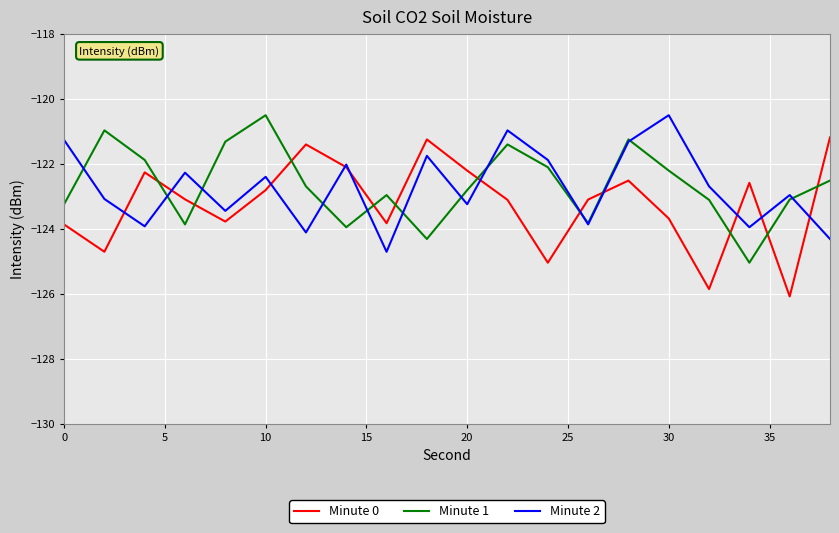

Does the chart have visible grid lines?

Yes